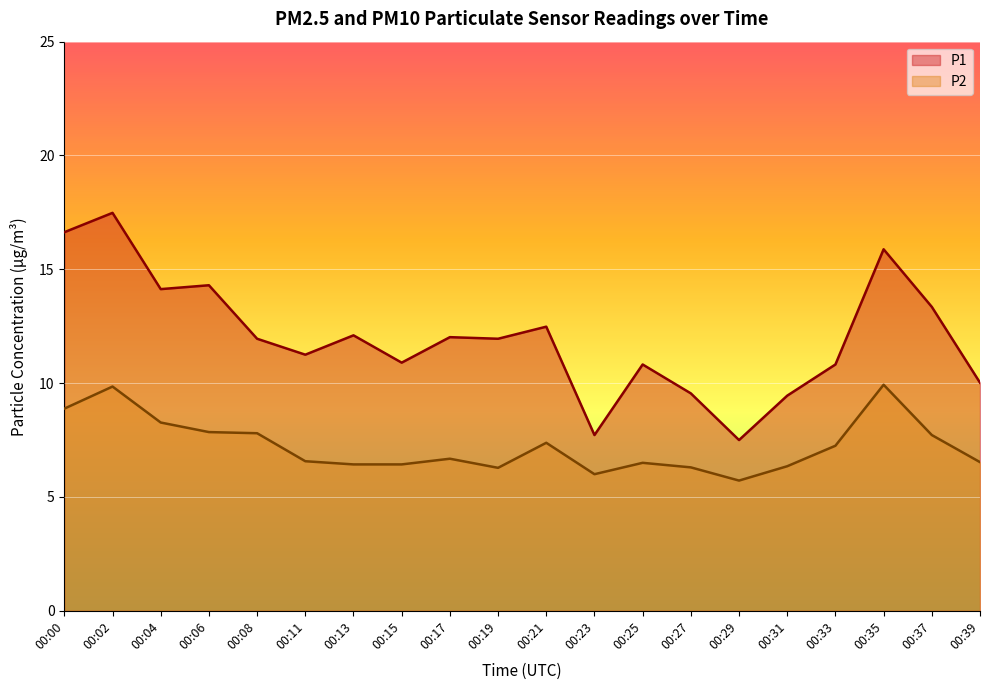

Rank the series at 00:33 from lowest to highest value.

P2, P1